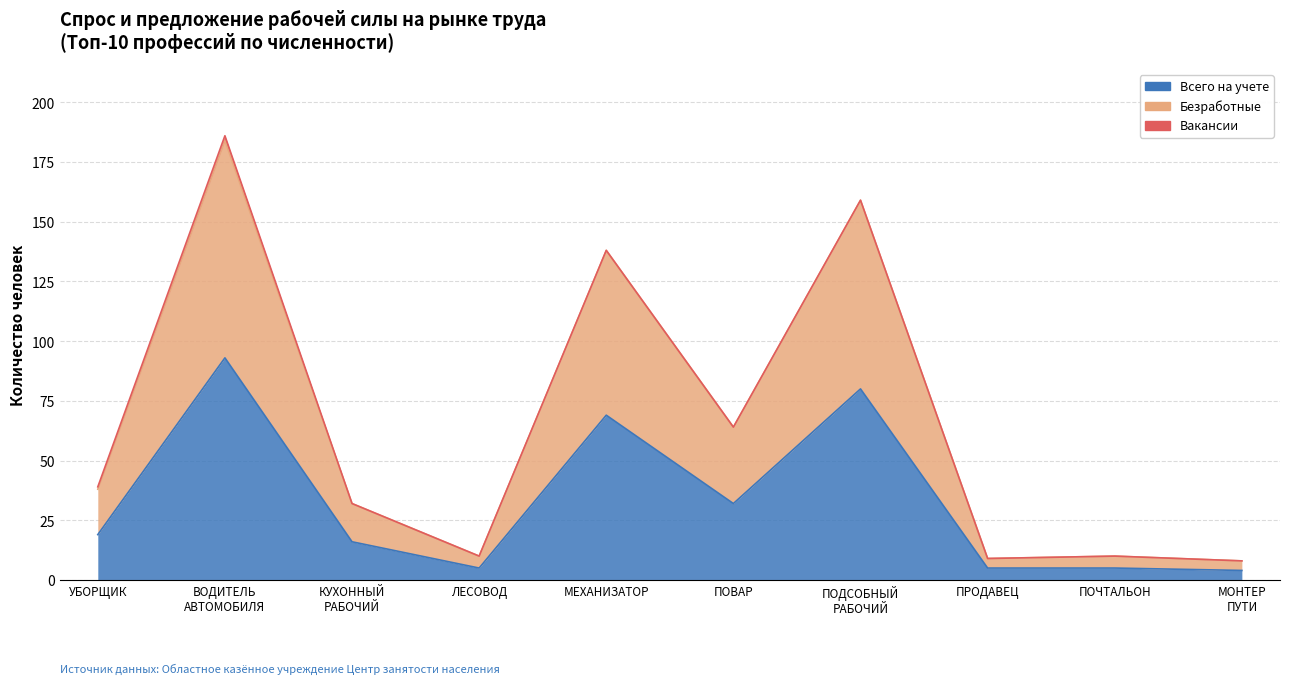

True or false: Всего на учете and Безработные cross at least once.

False